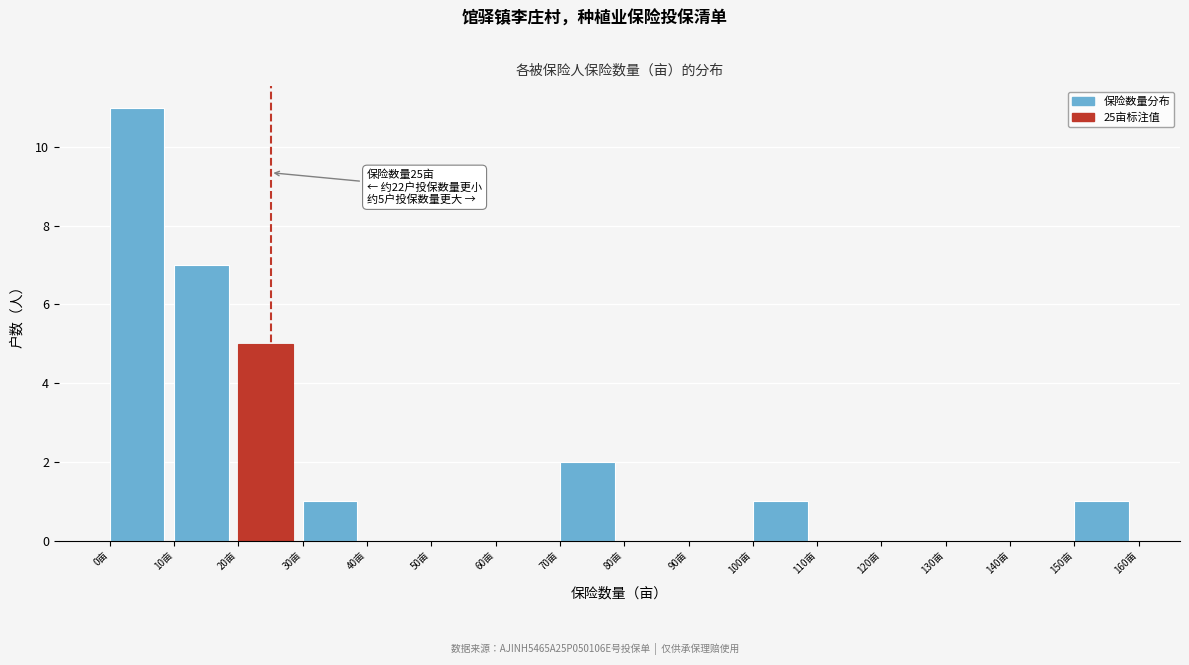

Which range on the x-axis has the tallest bar?

0 to 10